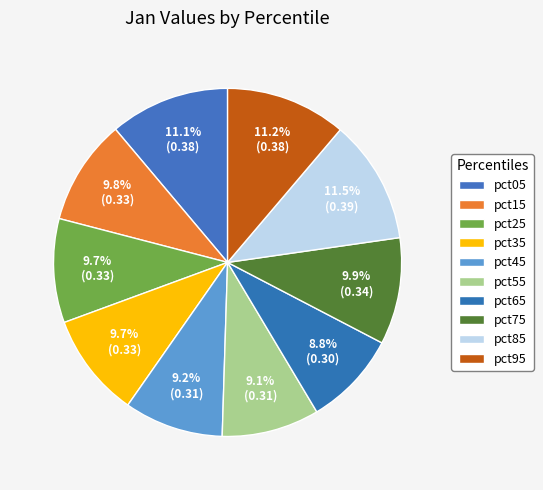

To the nearest percent, what is the average slice percentage?

10%